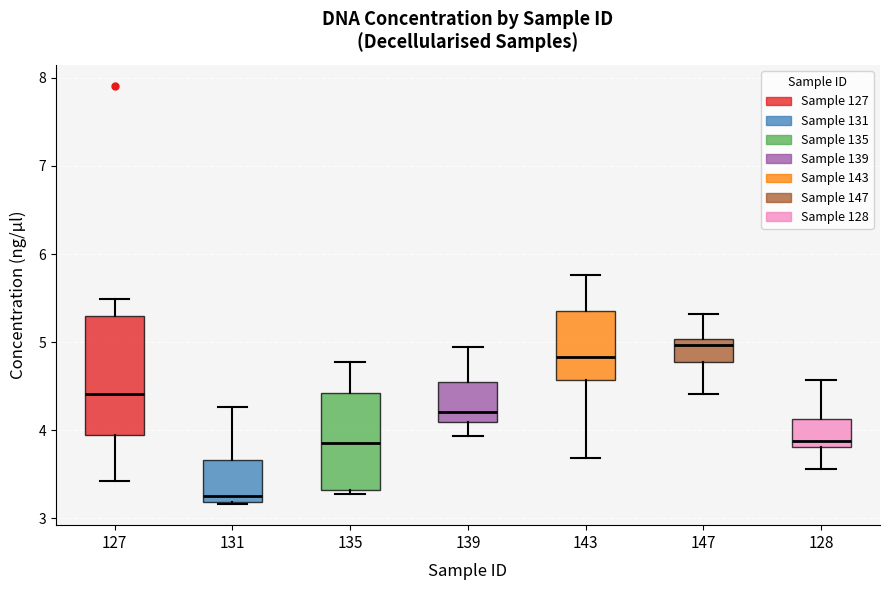

Reading left to right, read every box against the y-axis: the position of its median line, the range the box covers, and the ends of its whiskers. The values are not printed on the chart, so give them approximately, as read against the axis.

127: median 4.4, box 4.0 to 5.3, whiskers 3.4 to 5.5
131: median 3.3, box 3.2 to 3.7, whiskers 3.2 to 4.3
135: median 3.9, box 3.3 to 4.4, whiskers 3.3 (just below the box's lower edge) to 4.8
139: median 4.2, box 4.1 to 4.6, whiskers 3.9 to 5.0
143: median 4.8, box 4.6 to 5.4, whiskers 3.7 to 5.8
147: median 5.0 (just below the box's upper edge), box 4.8 to 5.0, whiskers 4.4 to 5.3
128: median 3.9, box 3.8 to 4.1, whiskers 3.6 to 4.6